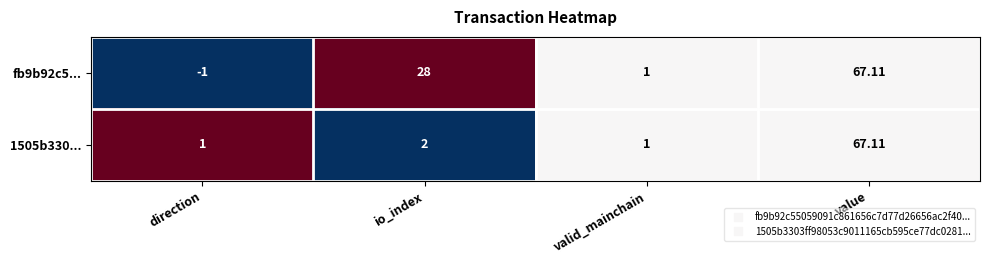

Which series changed the most between direction and valid_mainchain?

fb9b92c5...